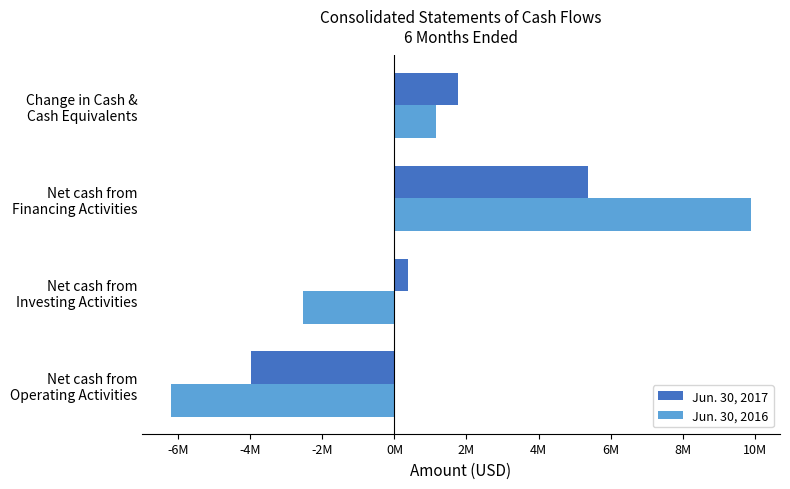

Which series has the widest spread of values?

Jun. 30, 2016